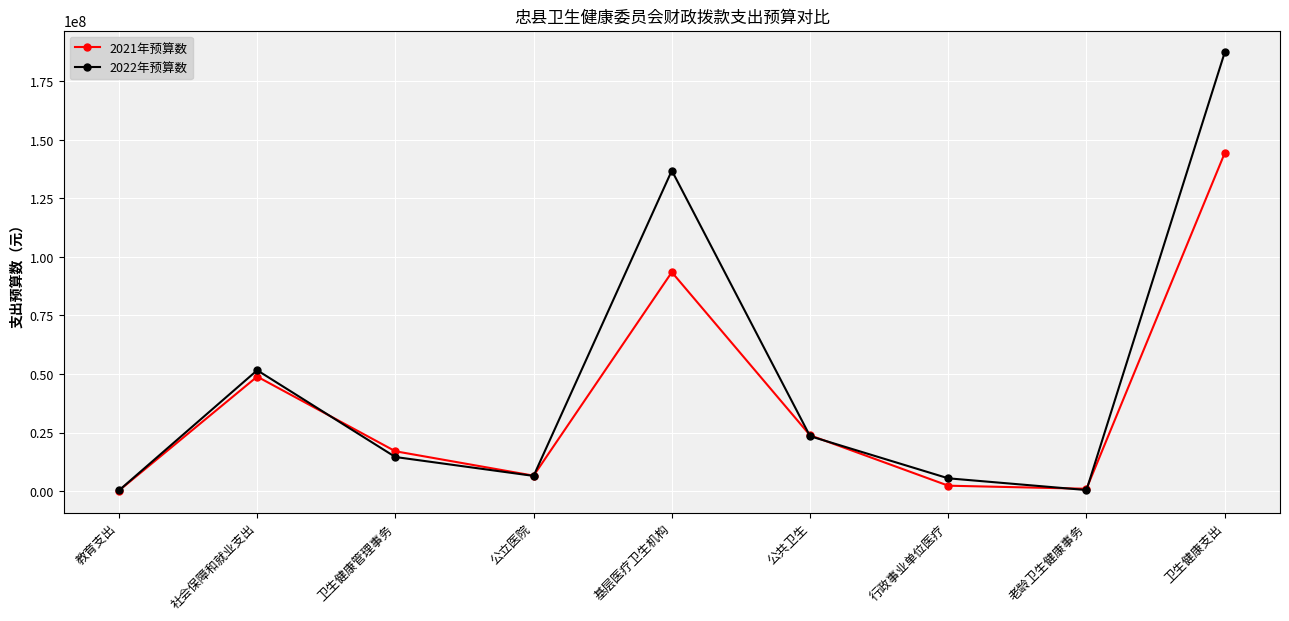

Which series has the largest range (max minus min)?

2022年预算数